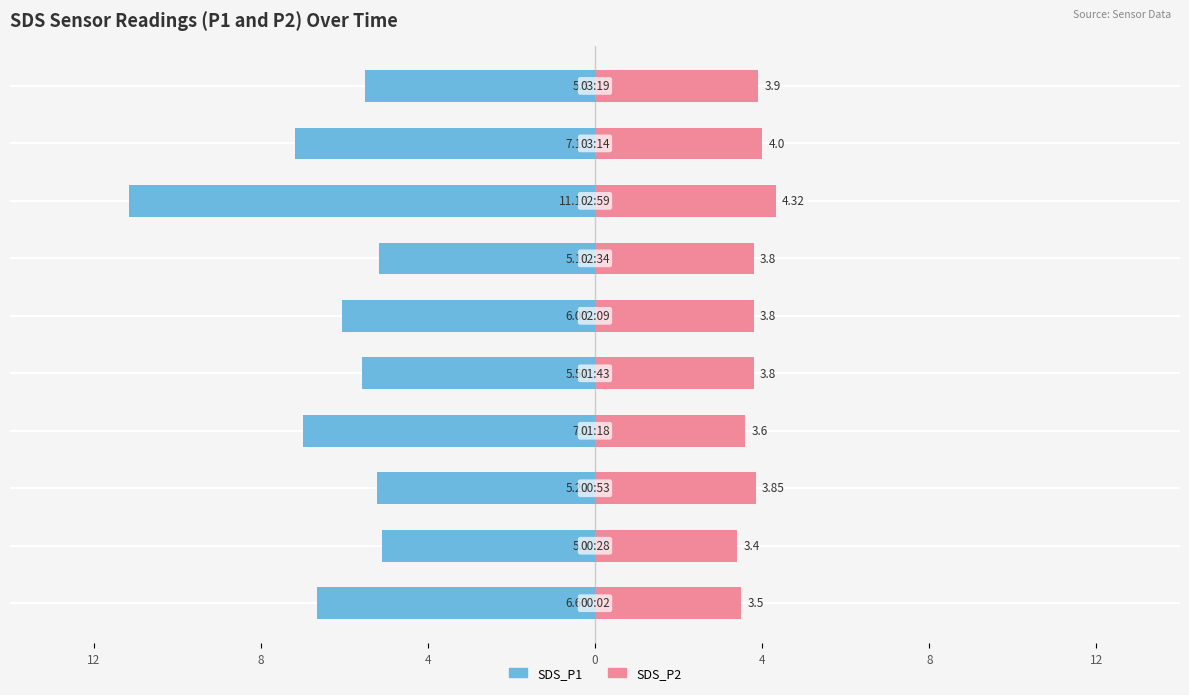

What is the average value of the SDS_P2 series?

3.8